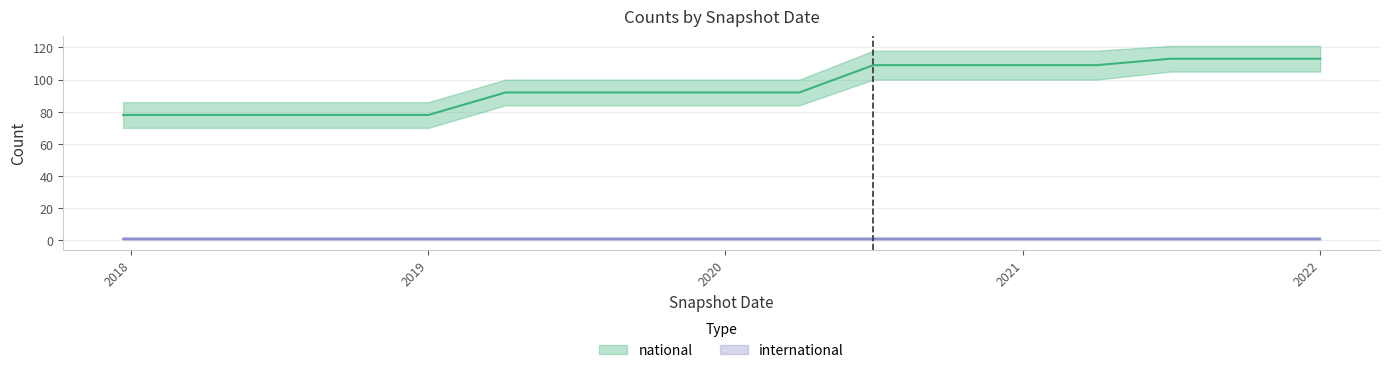

True or false: there are more than 0 points higher than both neighbors.

False